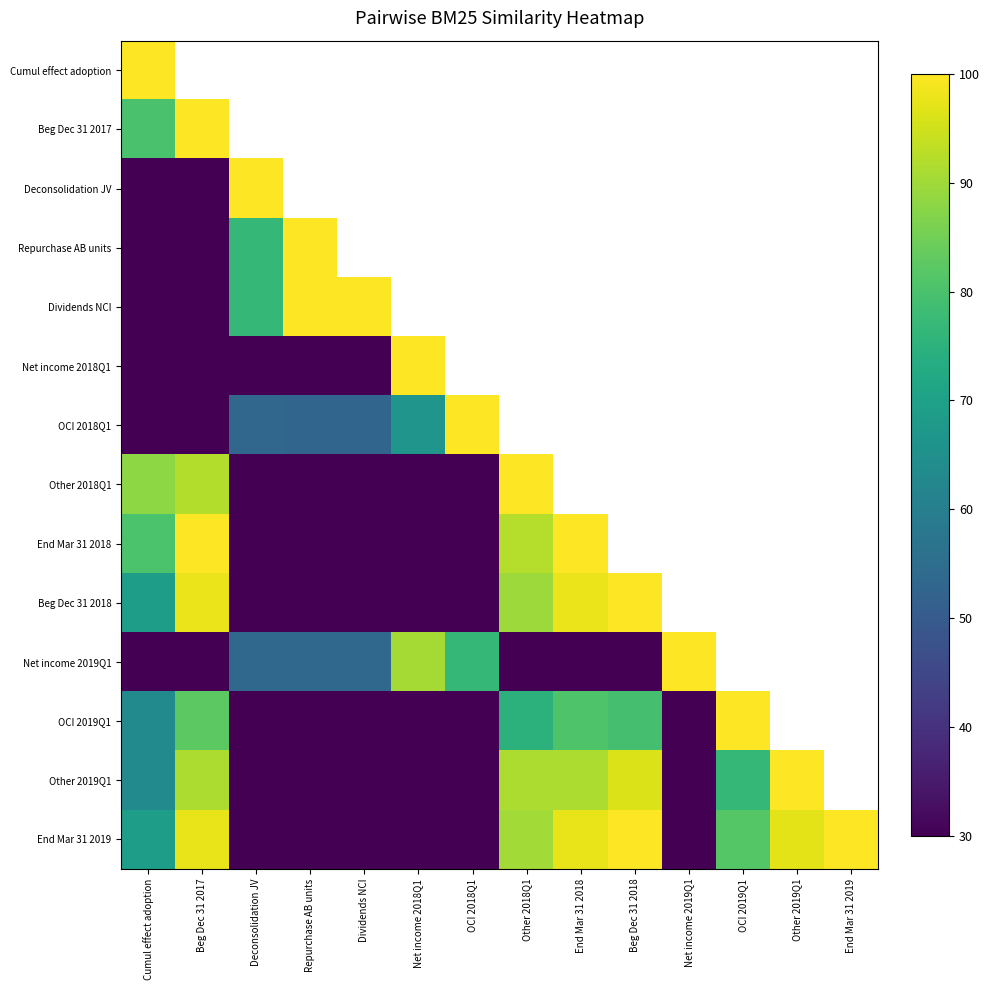

What value does the End Mar 31 2018 series have at Cumul effect adoption?

80.2